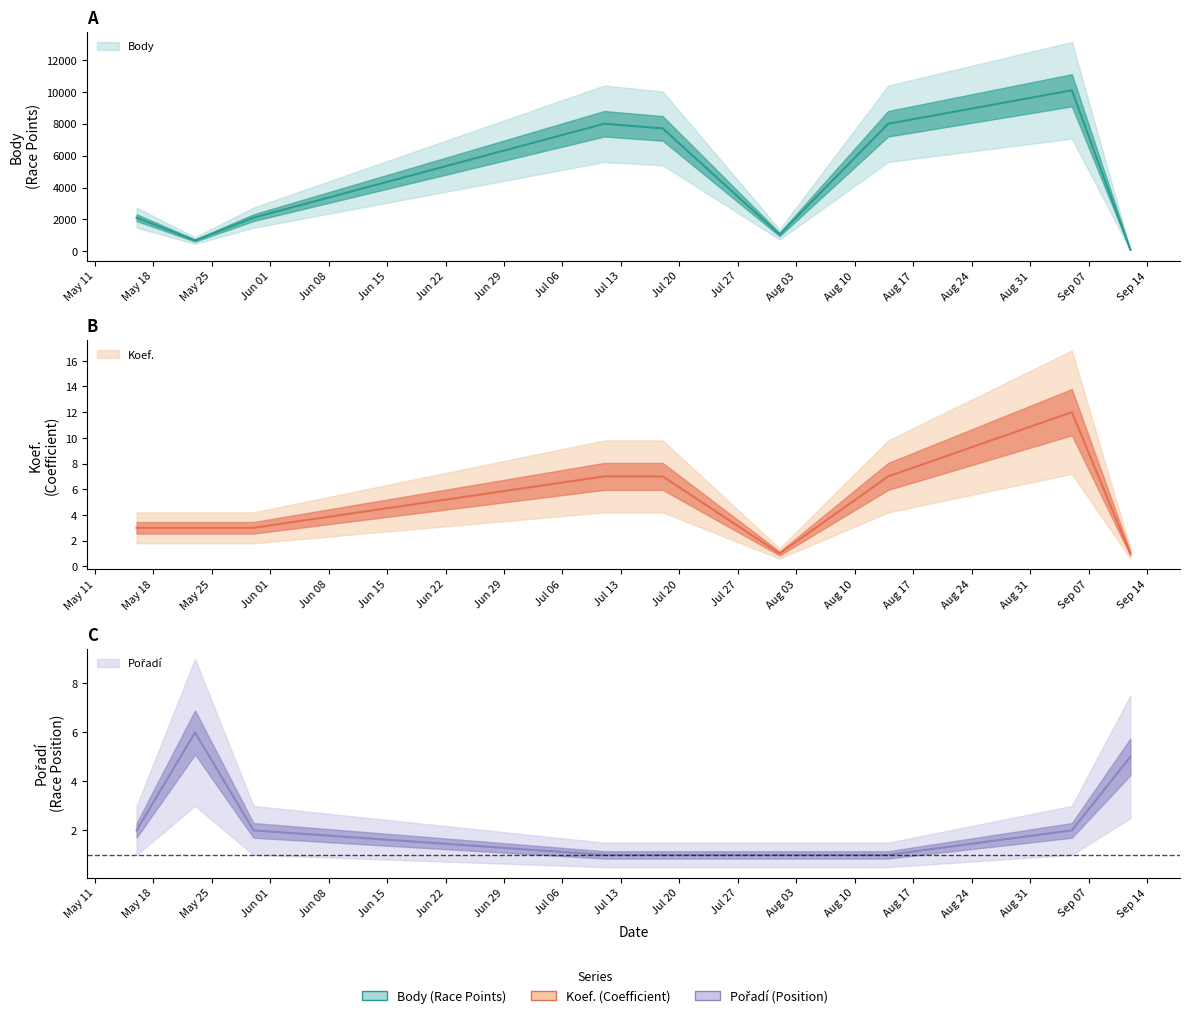

The Koef. series shows 3 at 2020-07-18. True or false?

False